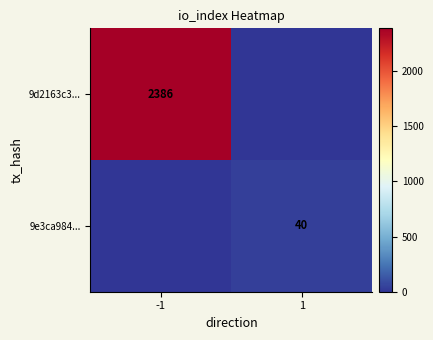

The value of 9e3ca984... at 1 is 19. True or false?

False